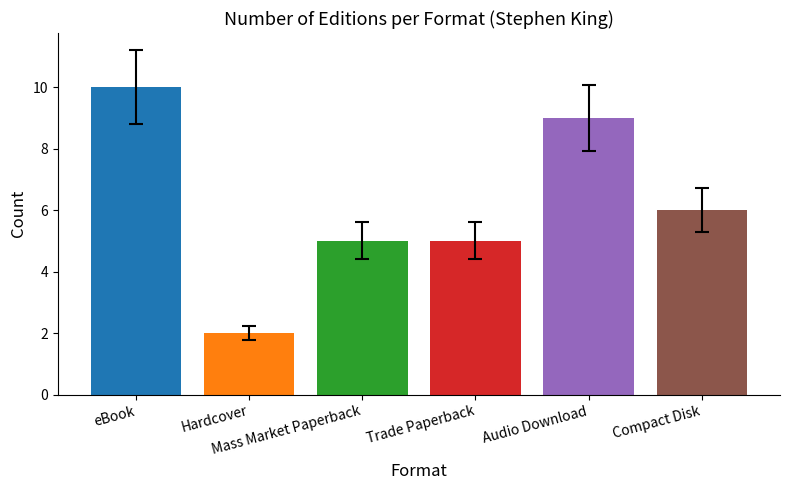

Reading left to right, list all the values displayed in this chart.

eBook=10	Hardcover=2	Mass Market Paperback=5	Trade Paperback=5	Audio Download=9	Compact Disk=6